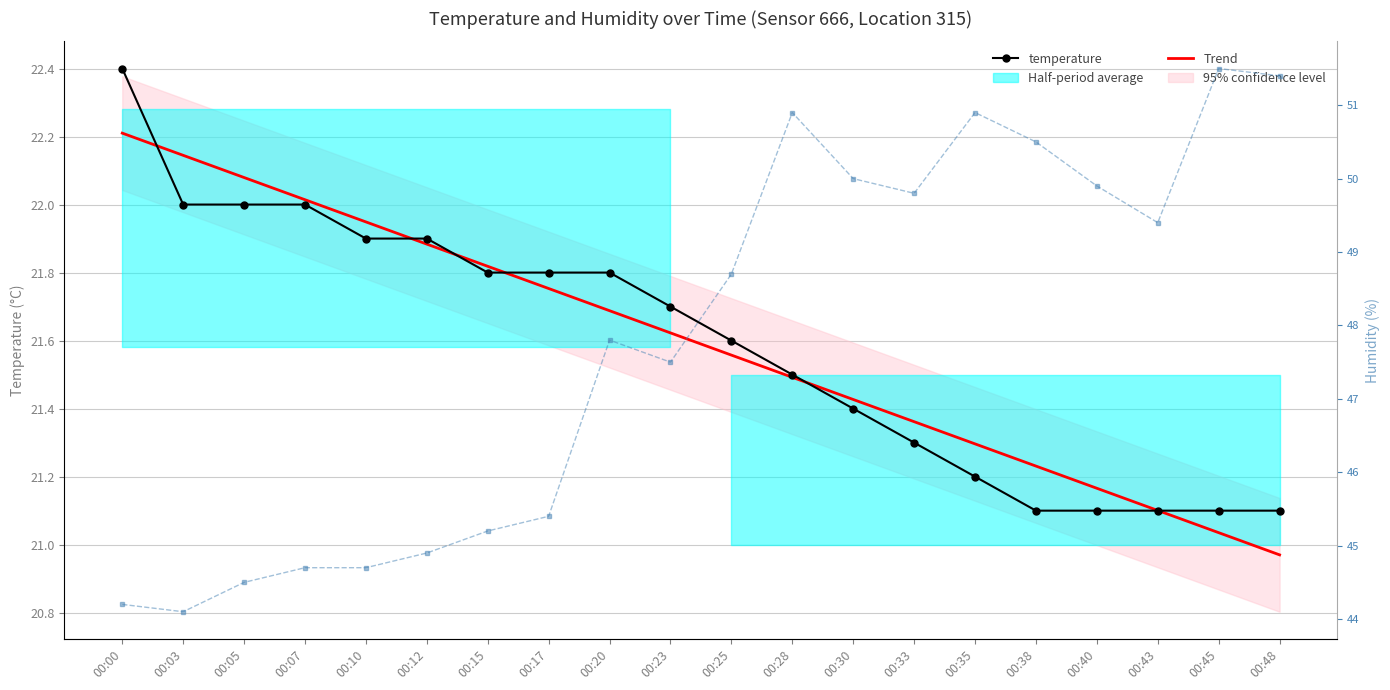

Reading right to left, list all the values displayed in this chart.

temperature: 21.1	21.1	21.1	21.1	21.1	21.2	21.3	21.4	21.5	21.6	21.7	21.8	21.8	21.8	21.9	21.9	22.0	22.0	22.0	22.4
Trend: 21.0	21.0	21.1	21.2	21.2	21.3	21.4	21.4	21.5	21.6	21.6	21.7	21.8	21.8	21.9	21.9	22.0	22.1	22.1	22.2
humidity: 51.4	51.5	49.4	49.9	50.5	50.9	49.8	50.0	50.9	48.7	47.5	47.8	45.4	45.2	44.9	44.7	44.7	44.5	44.1	44.2